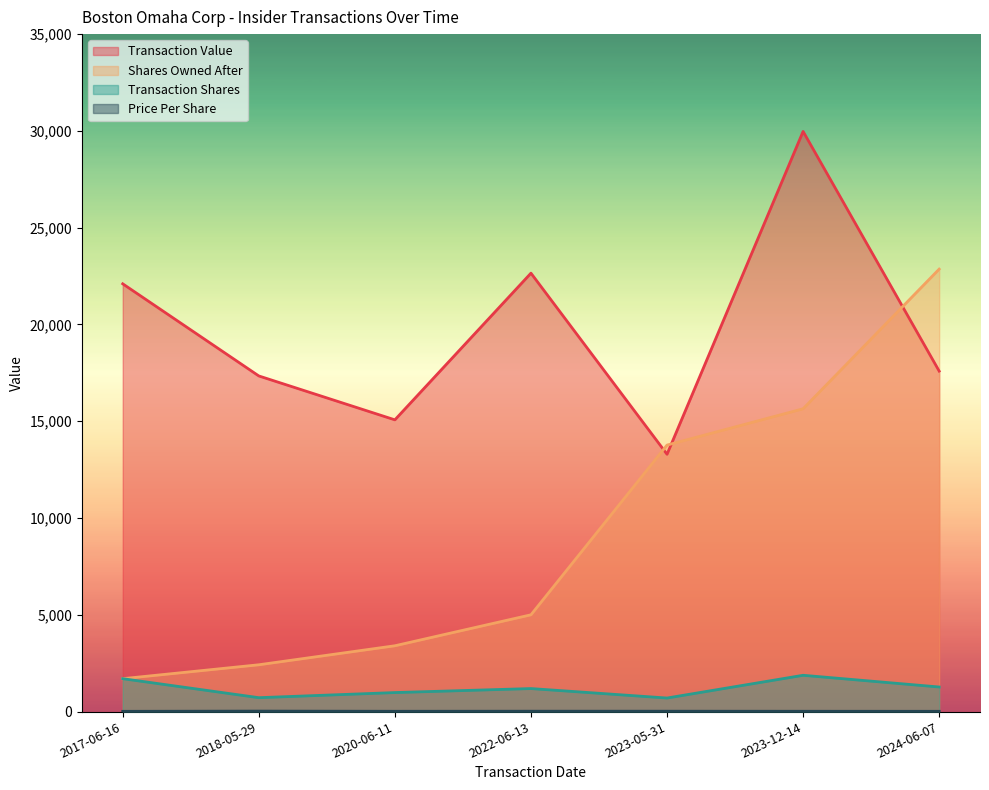

How many lines are shown in the chart?

4